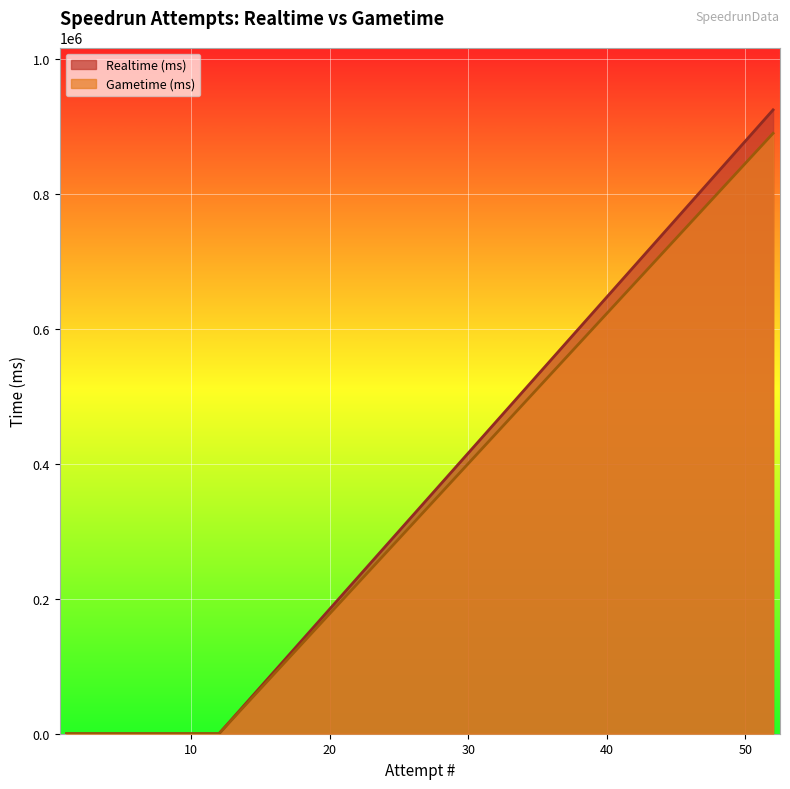

At which label does Gametime (ms) reach its minimum?

1